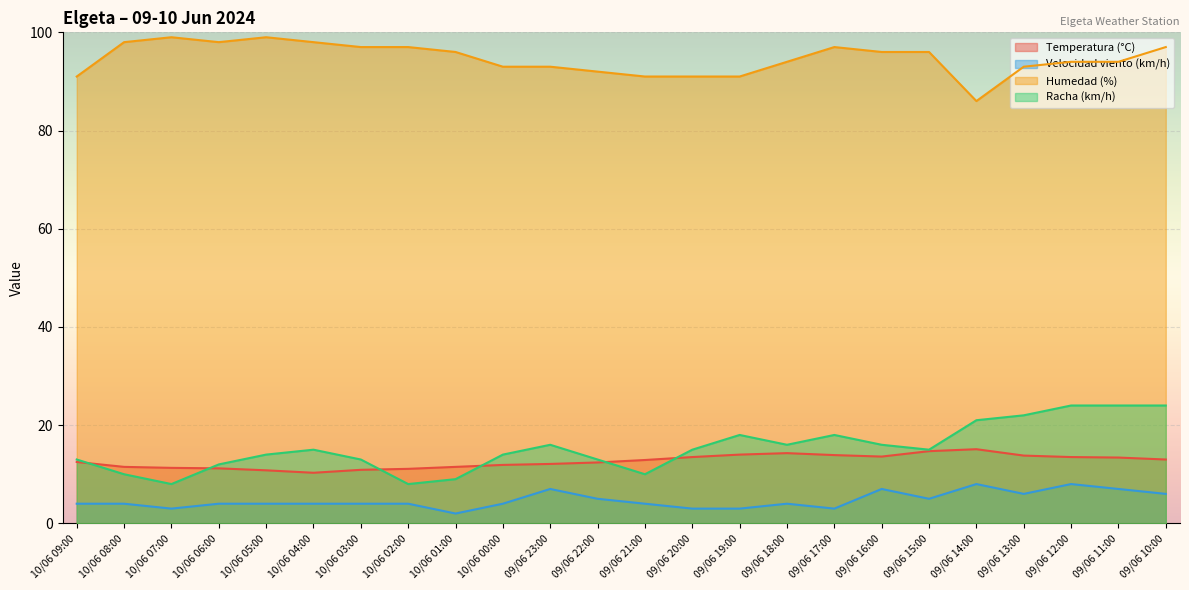

What are all the series names shown in the legend?

Temperatura (°C), Velocidad viento (km/h), Humedad (%), Racha (km/h)